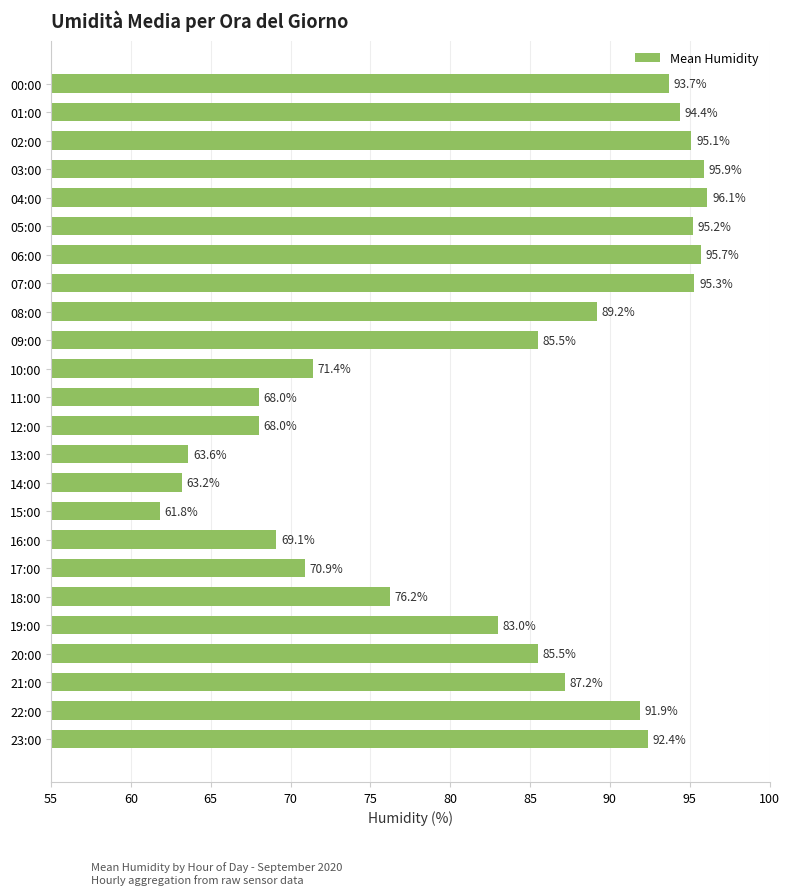

How many distinct data groups are displayed?

1